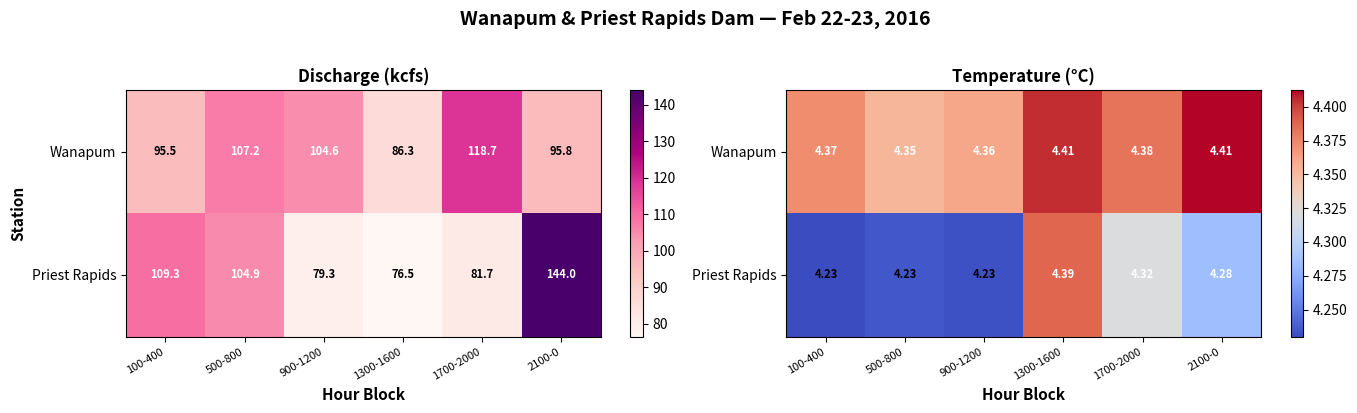

How many categories are shown in the chart?

6